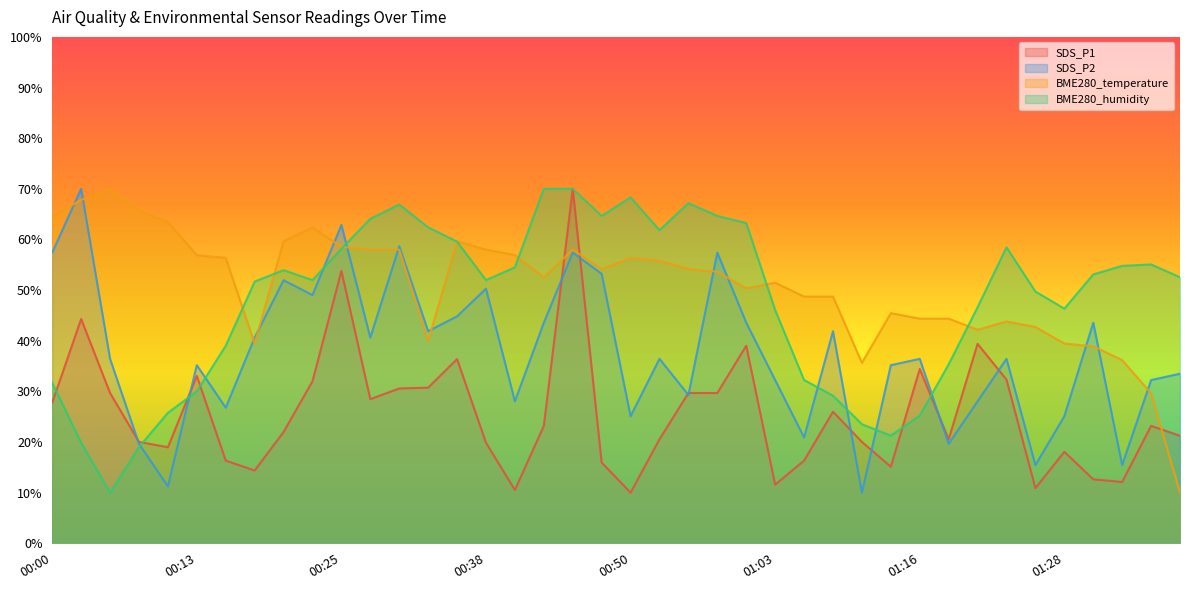

Which series has the widest spread of values?

SDS_P1